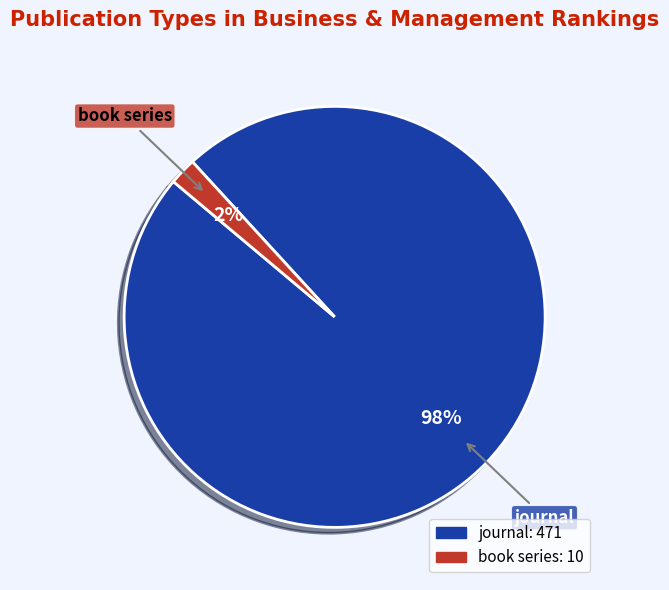

What is the largest slice in the pie chart?

journal